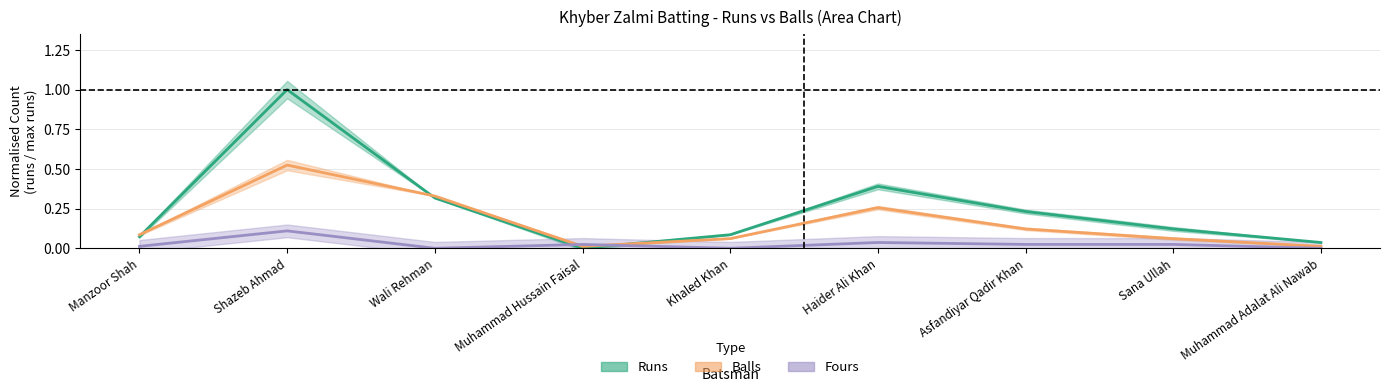

At which label is Balls (normalised) closest to 0?

Muhammad Hussain Faisal